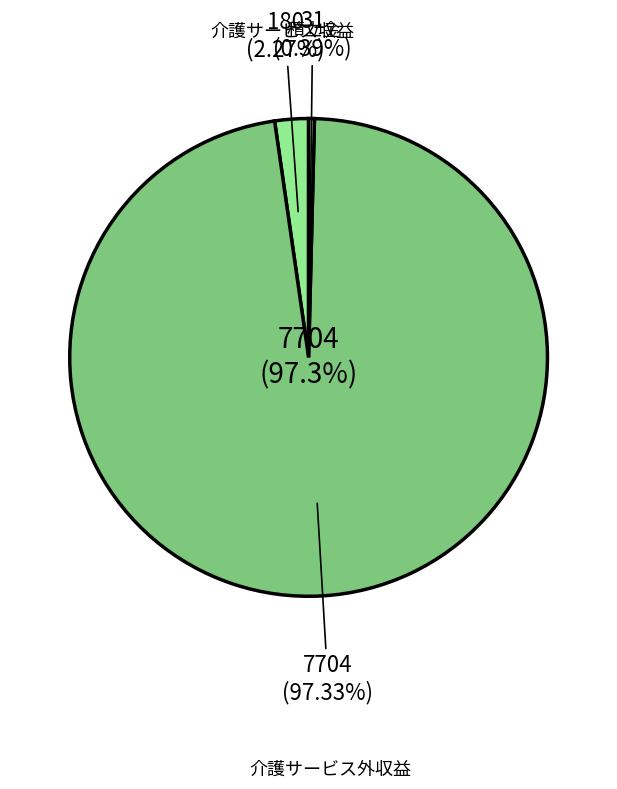

What is the largest slice in the pie chart?

総収益